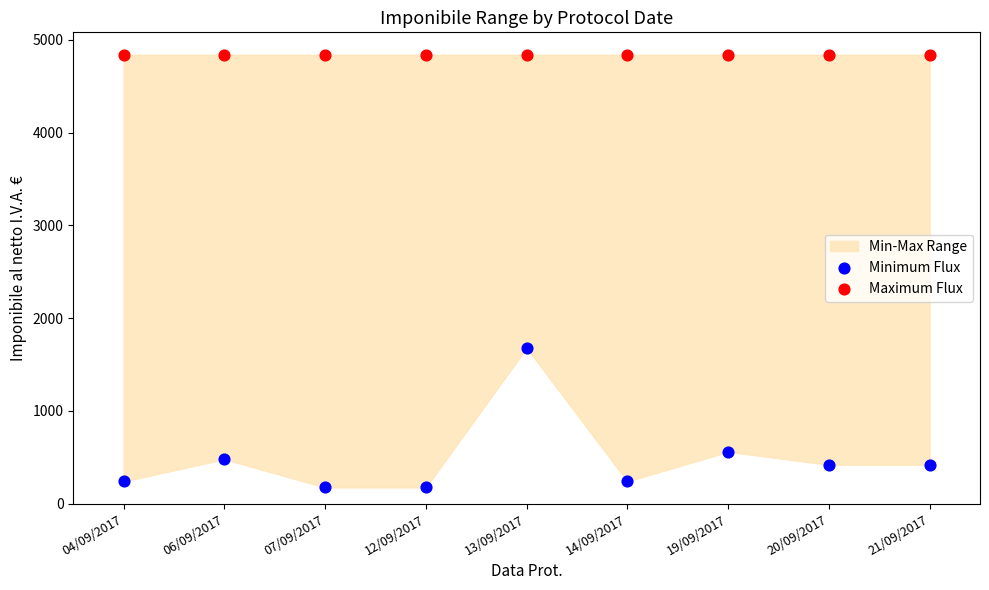

Which series contains the lowest Y value?

Minimum Flux